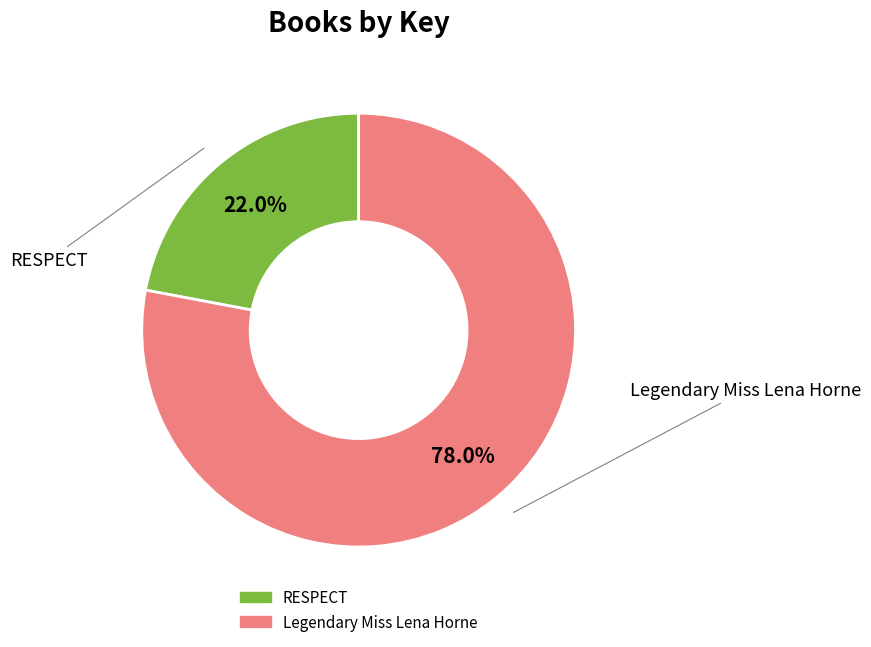

What is the largest slice in the pie chart?

Legendary Miss Lena Horne